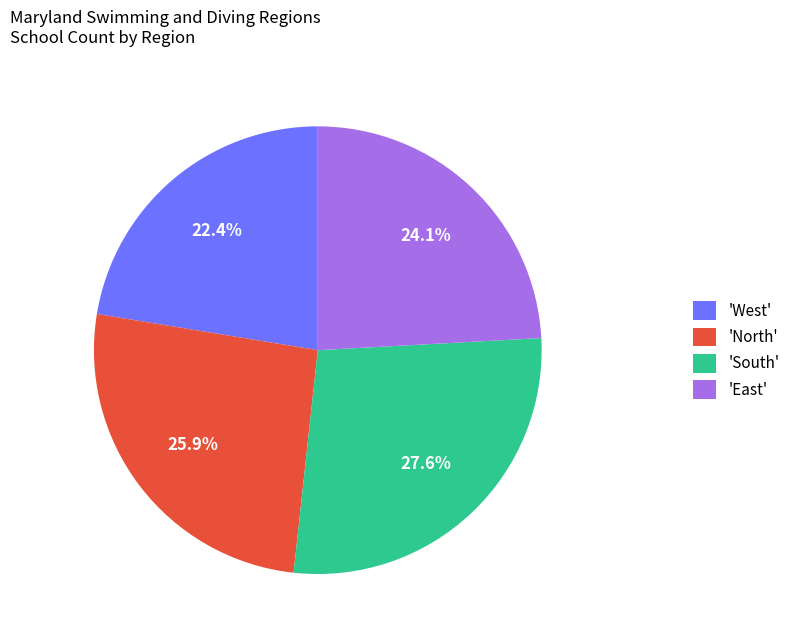

Which has a higher value, 'North' or 'East'?

'North'